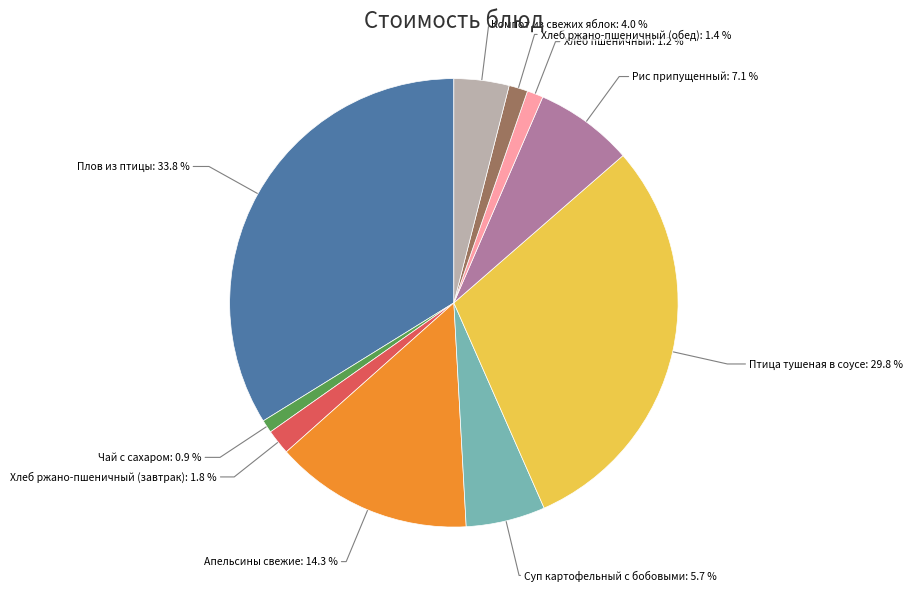

To the nearest percent, what portion does Компот из свежих яблок represent?

4%